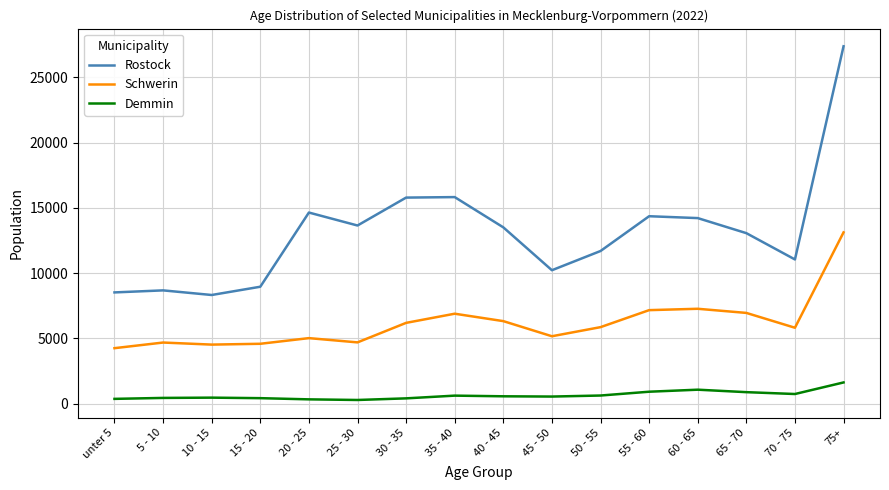

Which series has the largest range (max minus min)?

Rostock